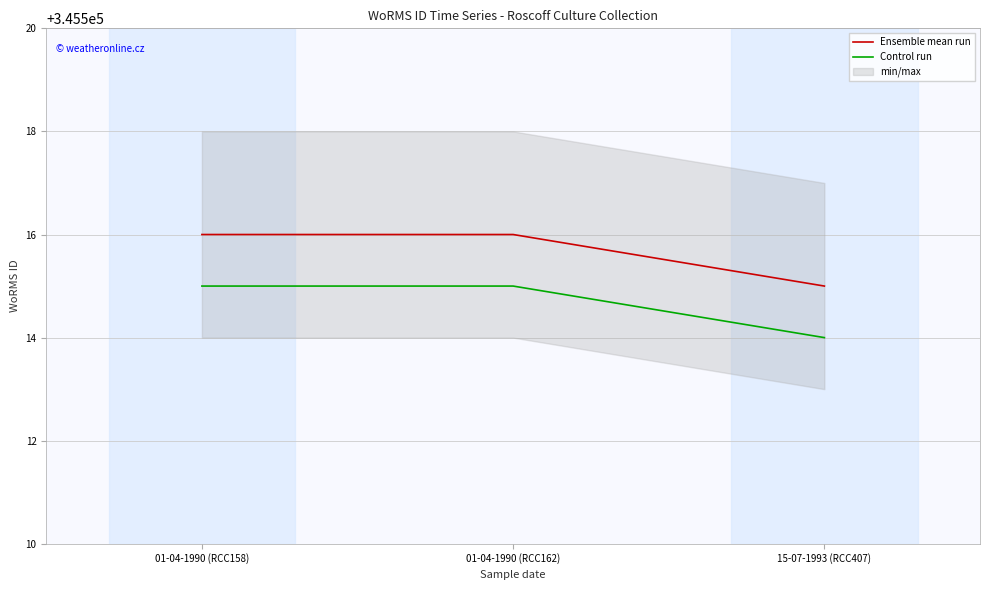

Read the Control run value at 15-07-1993 (RCC407).

345514